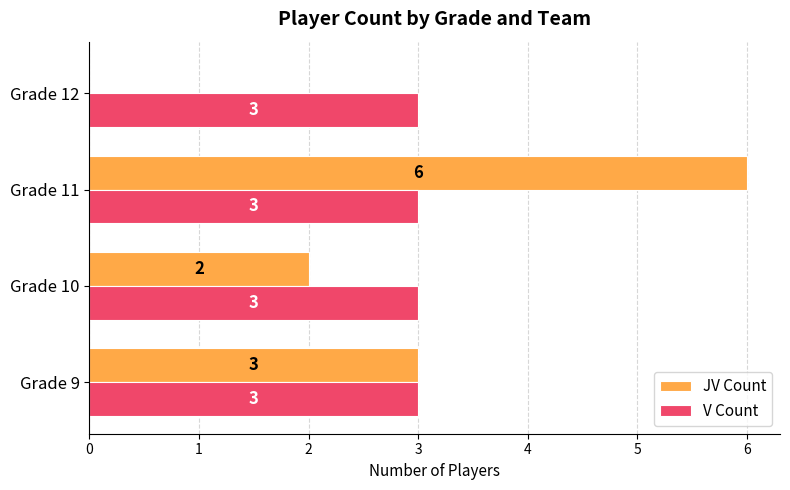

What is the total value across all series at Grade 9?

6